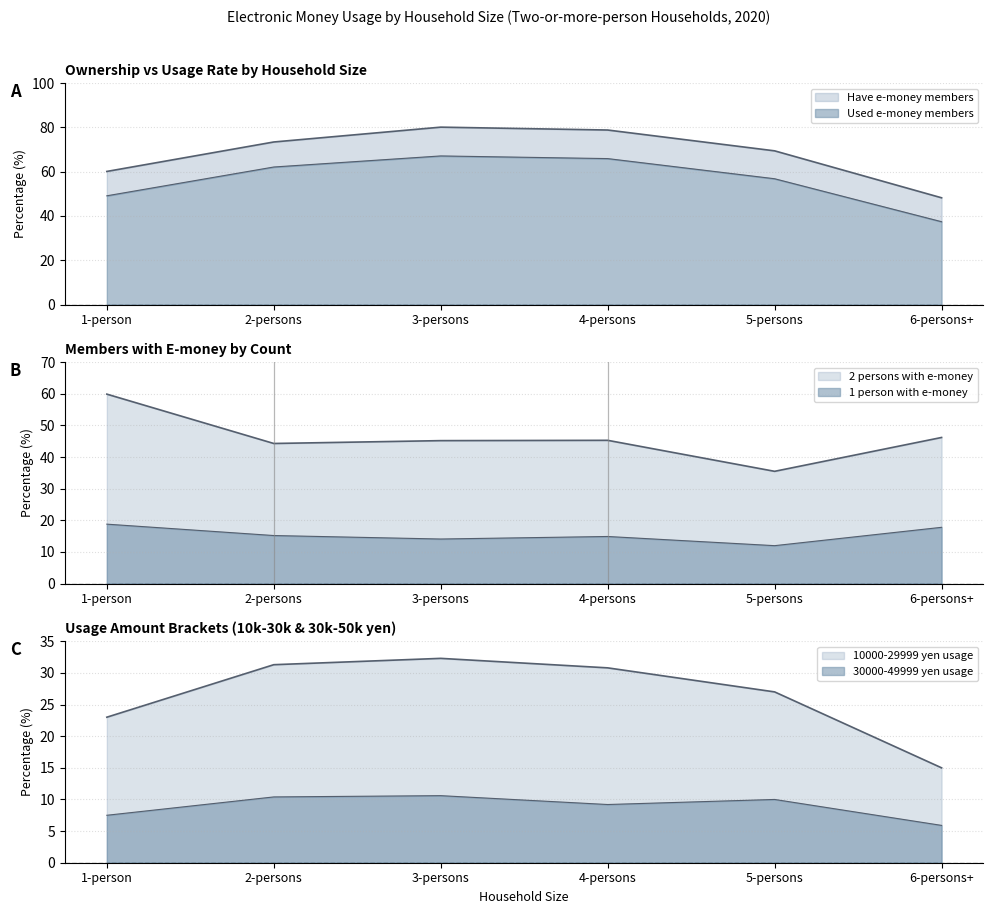

True or false: 30000-49999 yen usage and Have e-money members intersect in this chart.

False